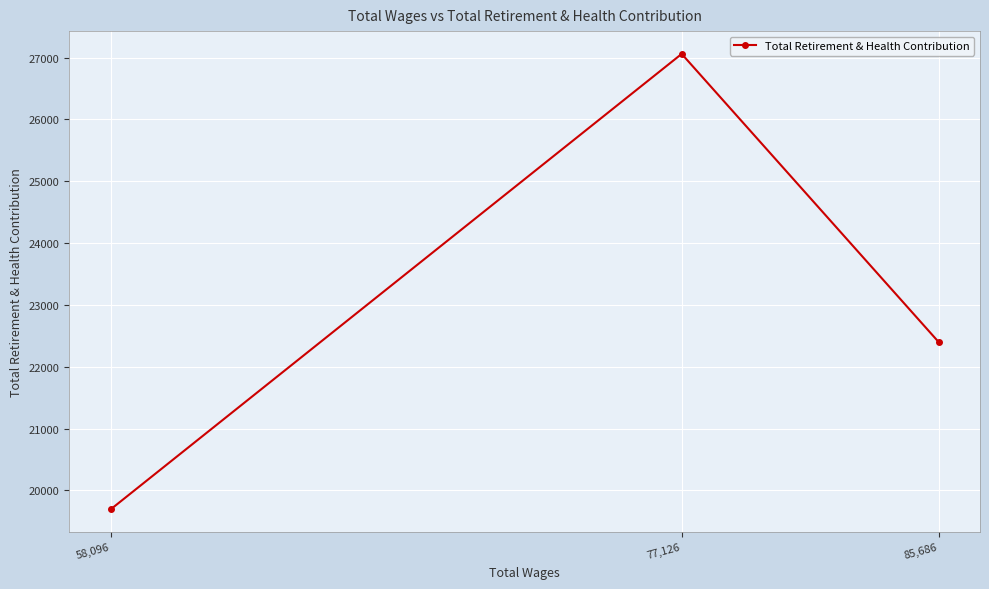

At which label is the value closest to 23376?

85,686